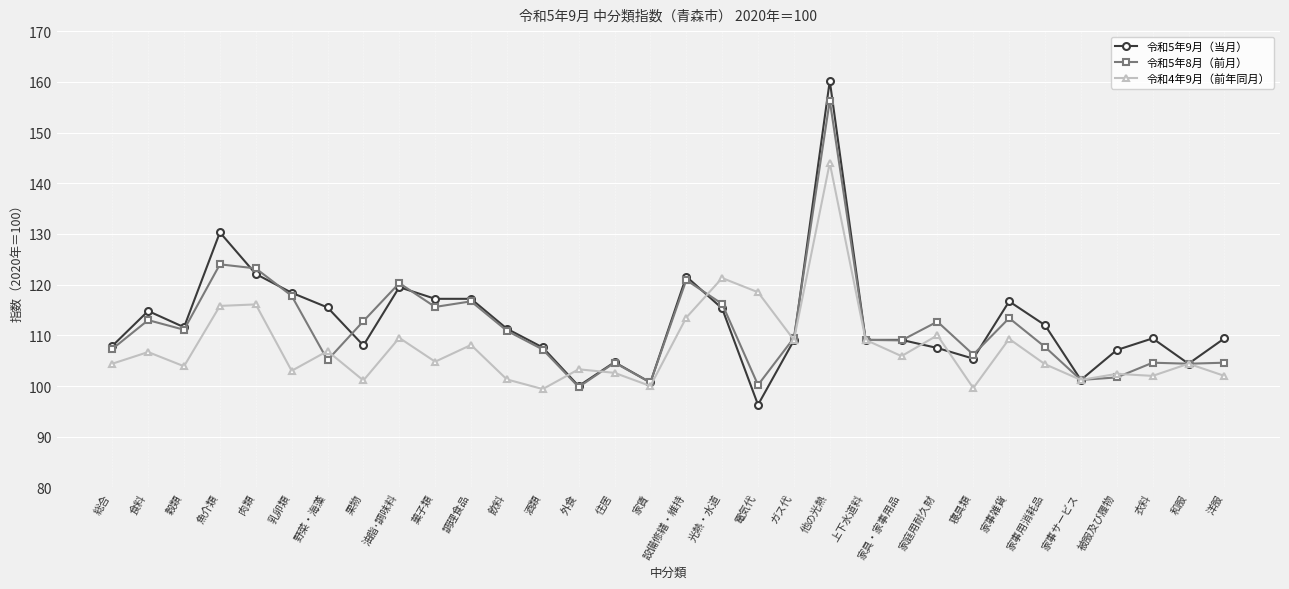

Where is 令和5年9月（当月） nearest to the value 128?

魚介類